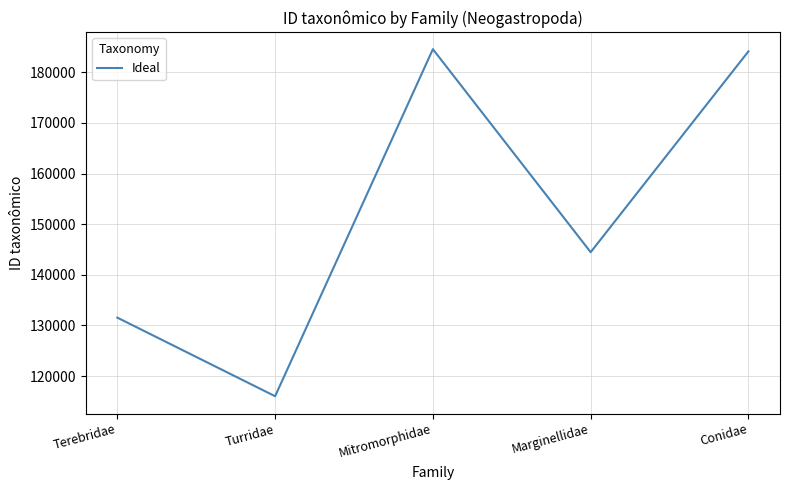

The chart shows a value of 98864 at Mitromorphidae. True or false?

False